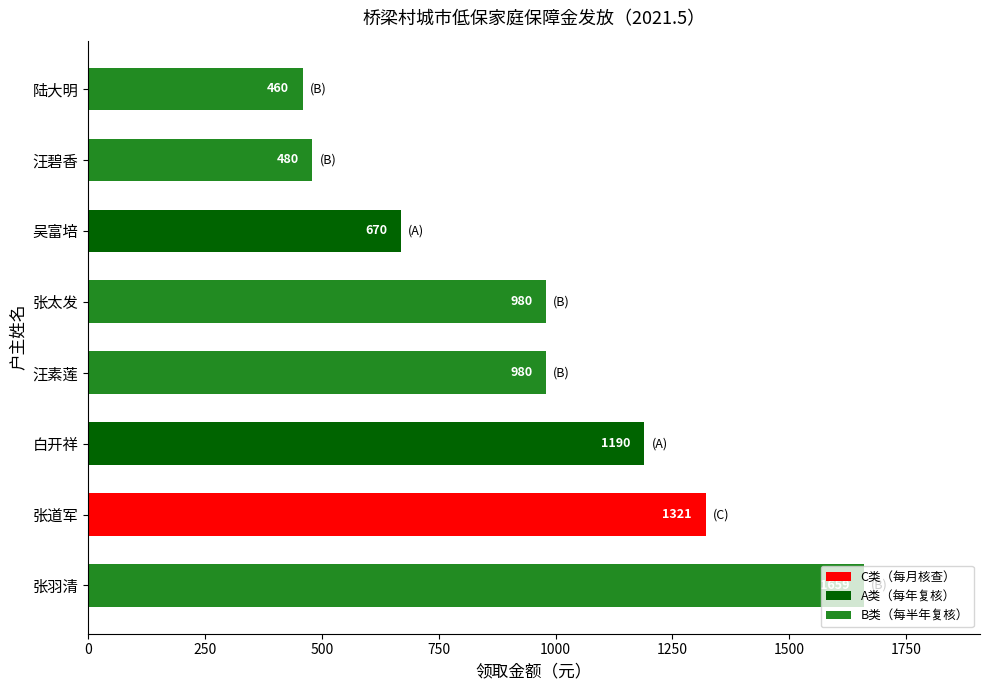

Does the chart contain any negative values?

No